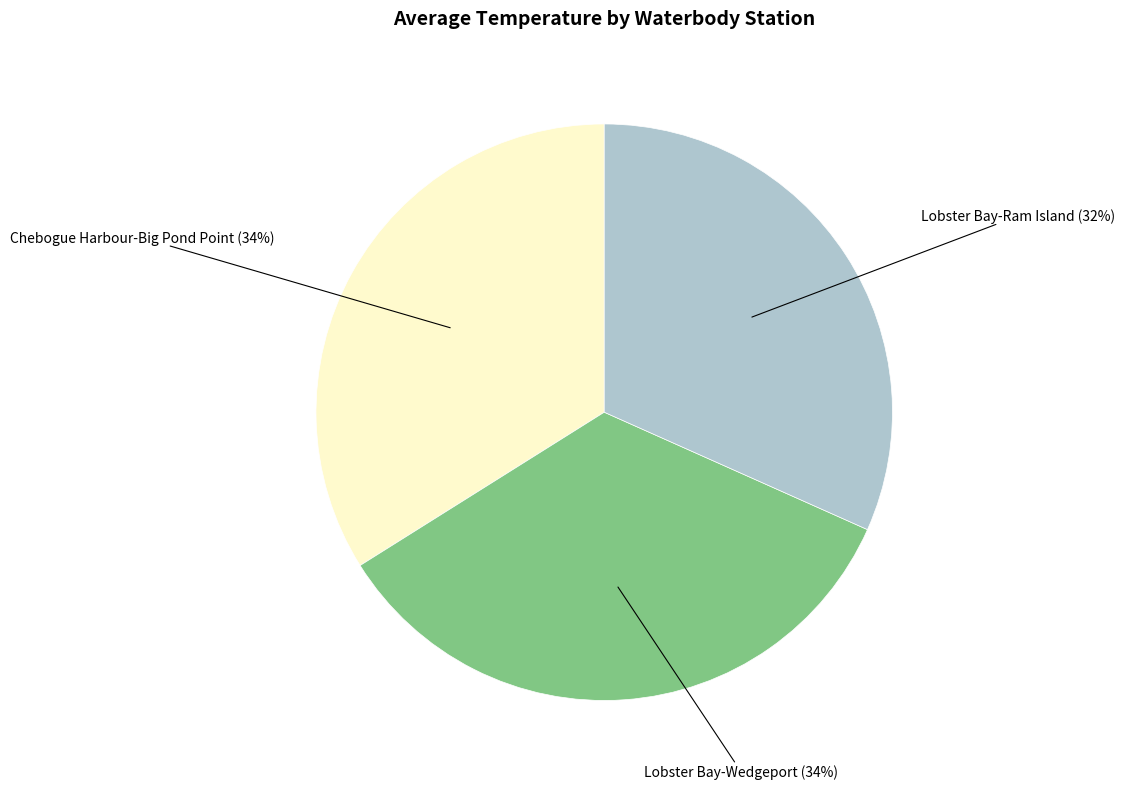

Count the number of slices in the pie.

3